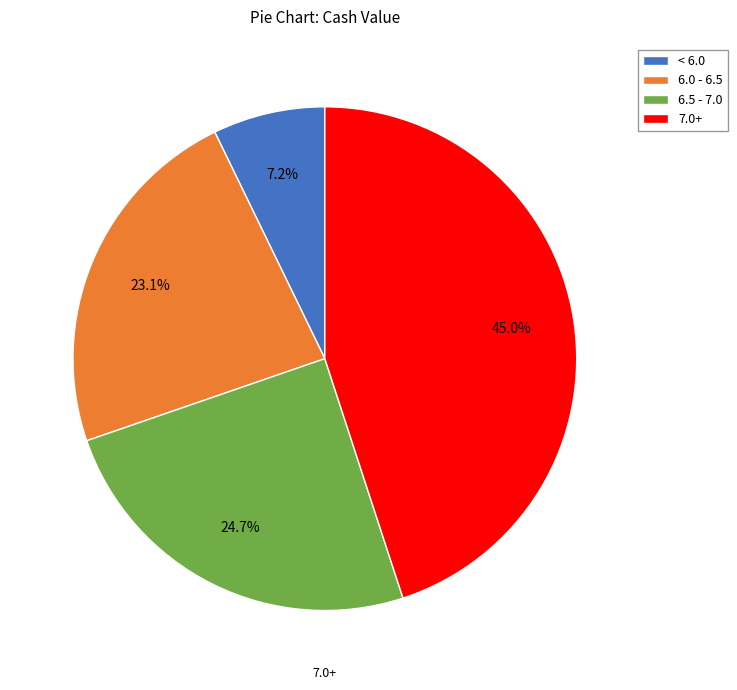

Which category has the smallest portion of the pie?

< 6.0